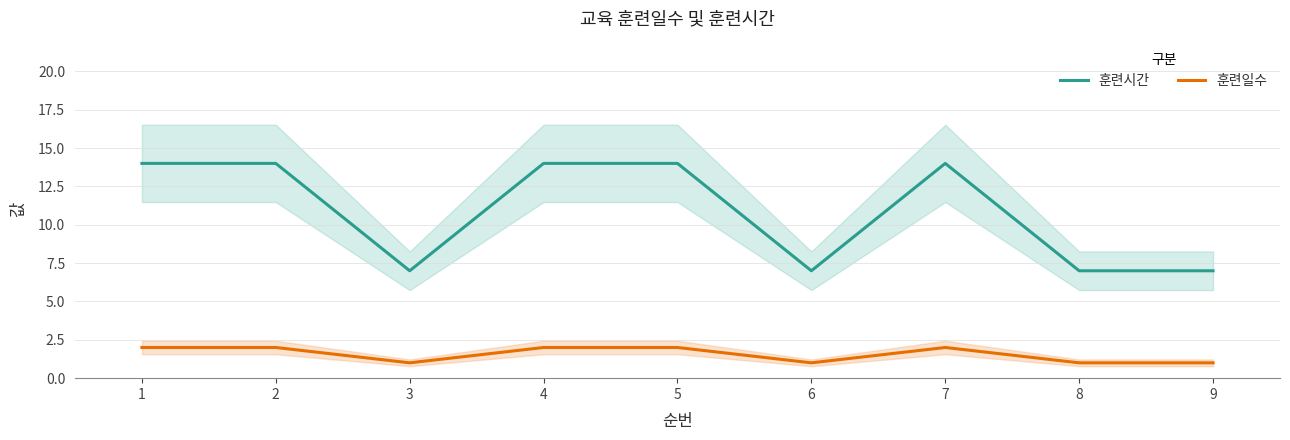

Where is 훈련일수 nearest to the value 1?

3